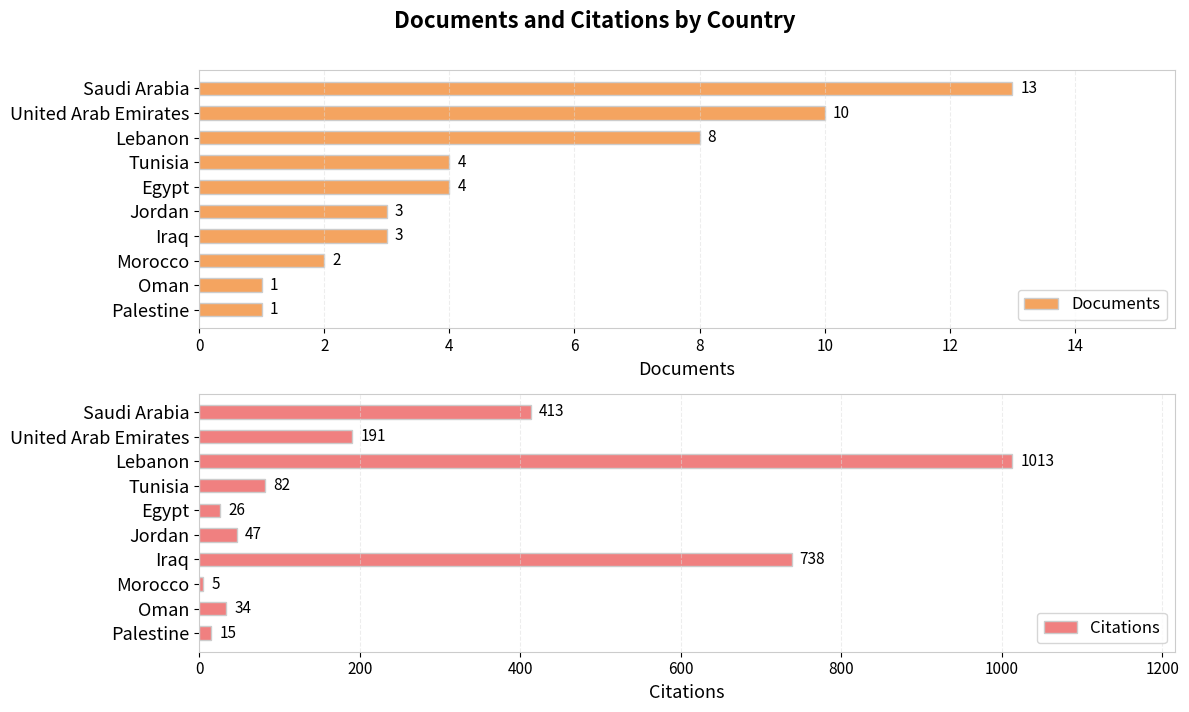

What is the difference between the maximum and minimum values in the Documents series?

12